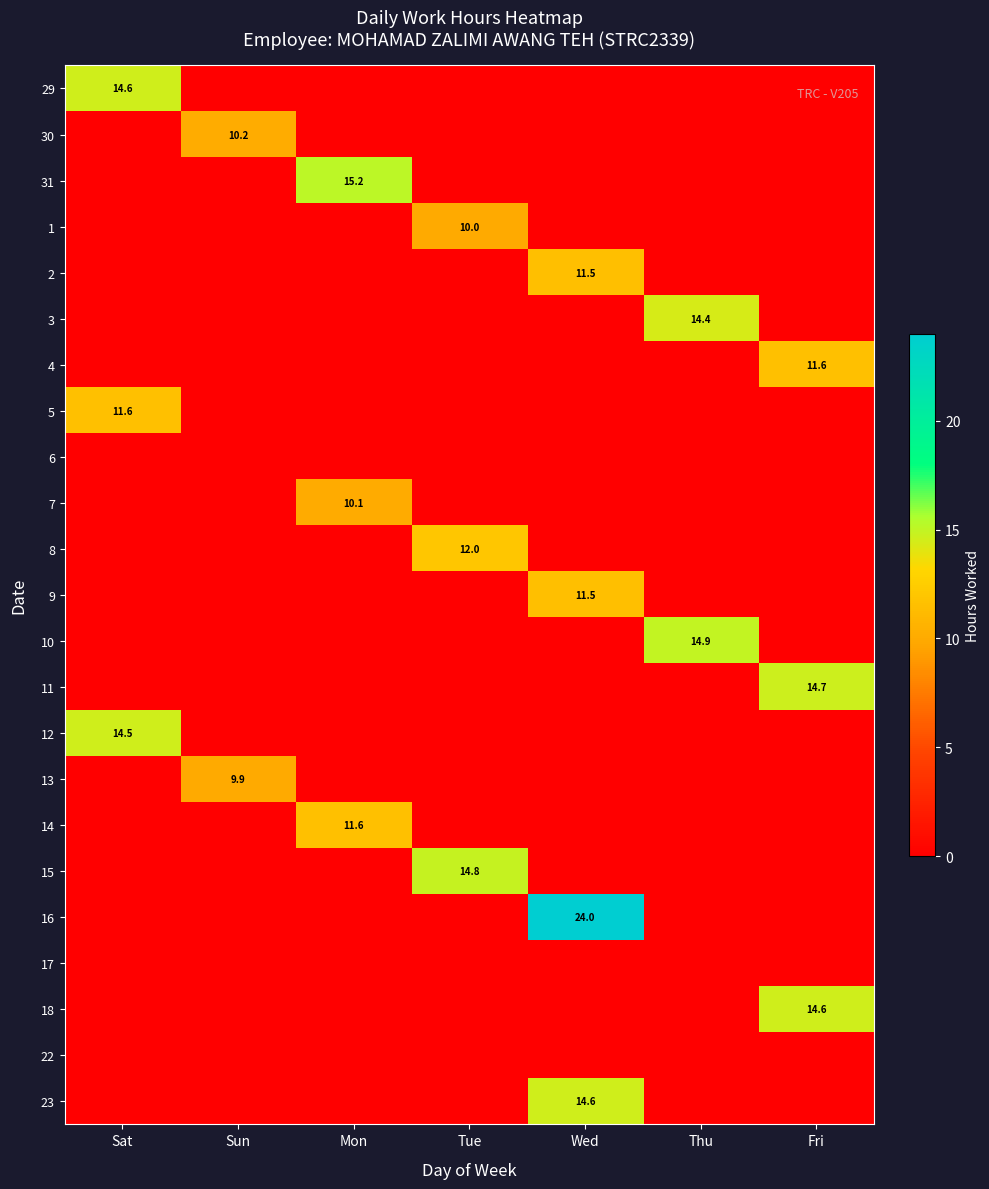

At which label does 8 reach its minimum?

Sat